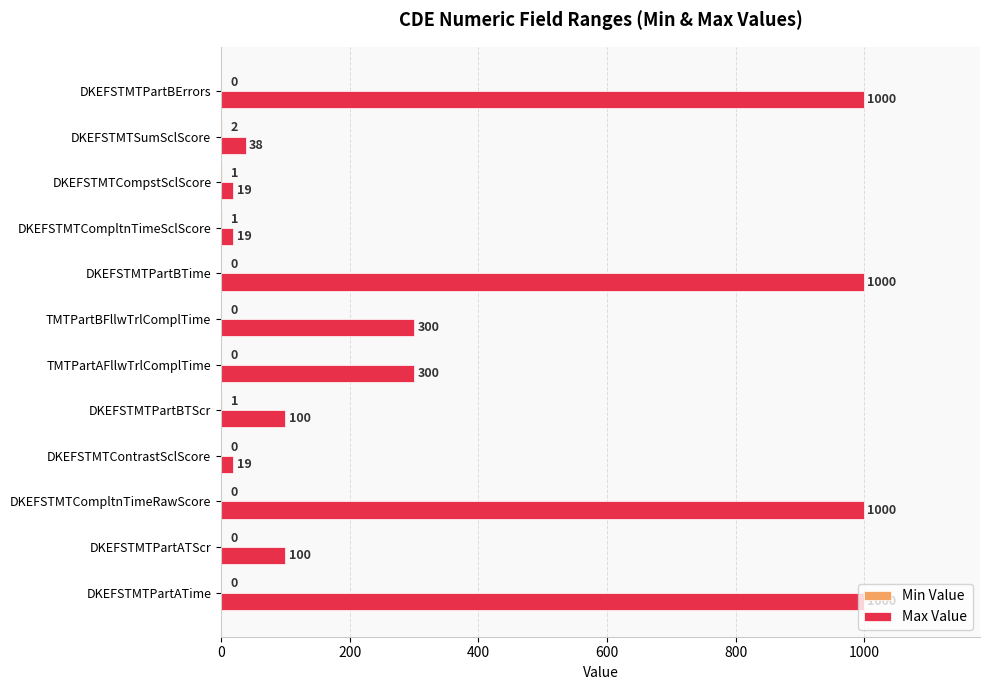

True or false: Max Value has a value of 100 at DKEFSTMTPartBTScr.

True